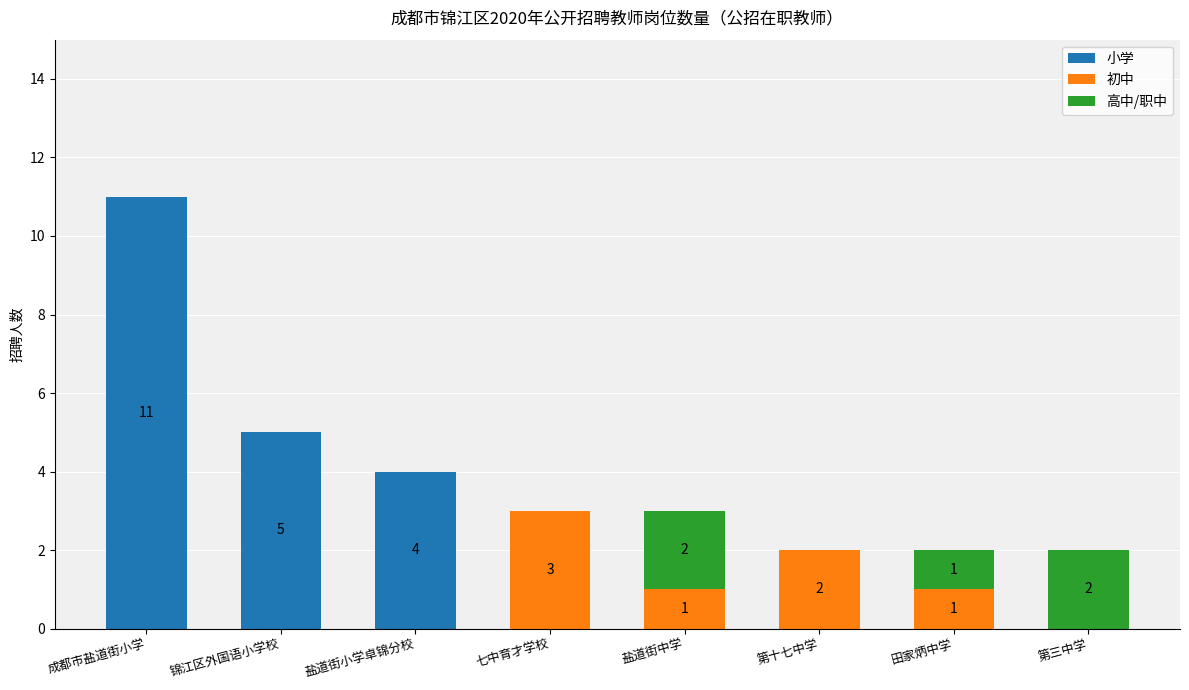

True or false: 小学 has a value of 0 at 第十七中学.

True